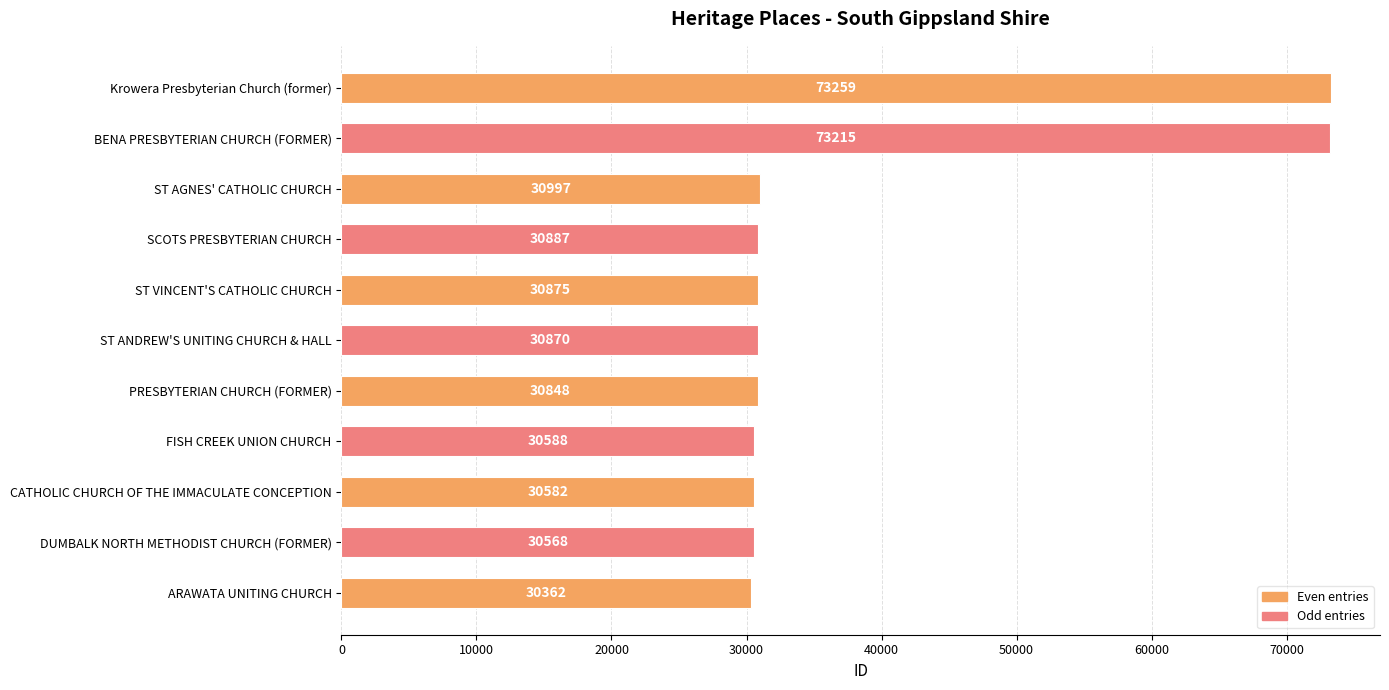

What is the sum of all values?

423051